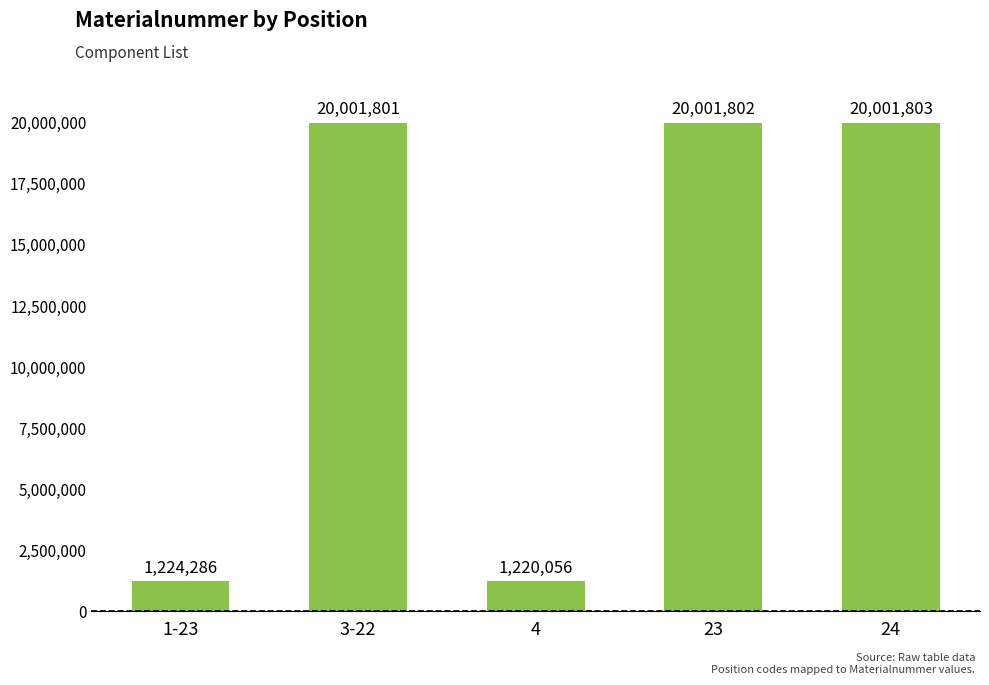

Reading left to right, list all the values displayed in this chart.

1224286	20001801	1220056	20001802	20001803